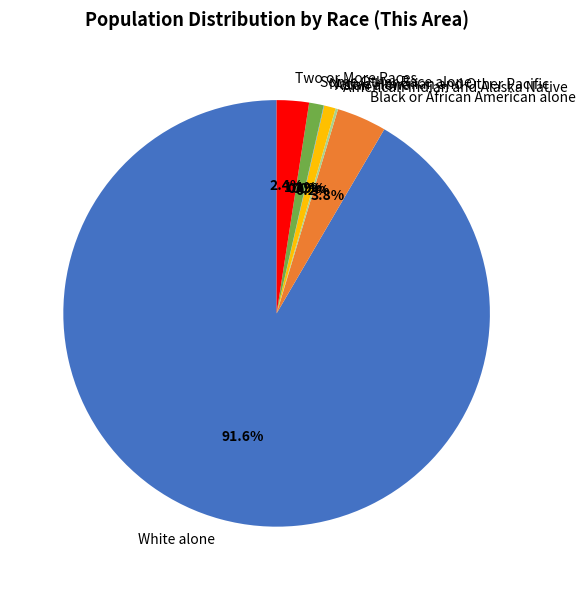

To the nearest percent, what percentage of the pie is Two or More Races?

2%